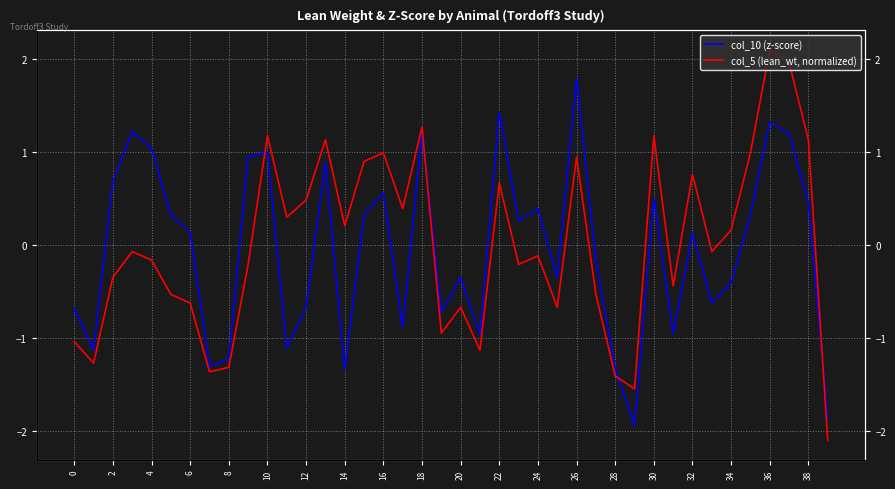

Does the chart display data point markers on the line(s)?

No